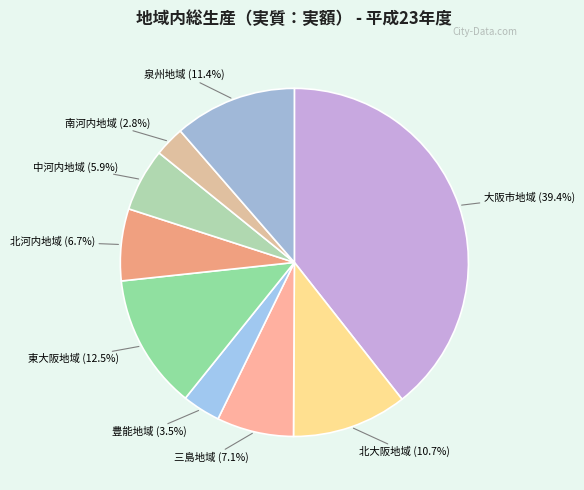

Which category has the smallest portion of the pie?

南河内地域